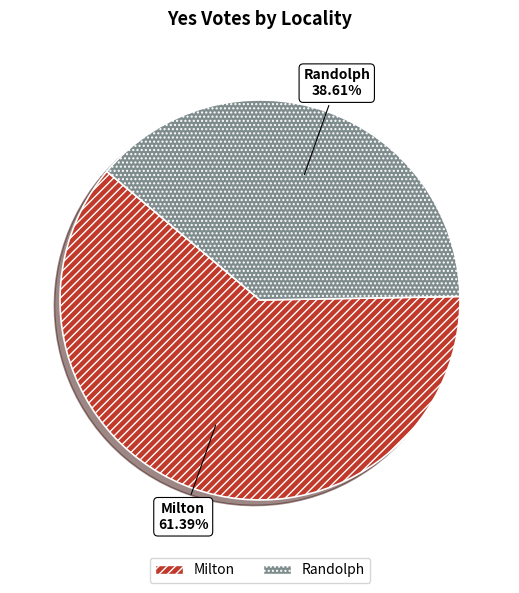

Is Milton the majority of the pie?

Yes